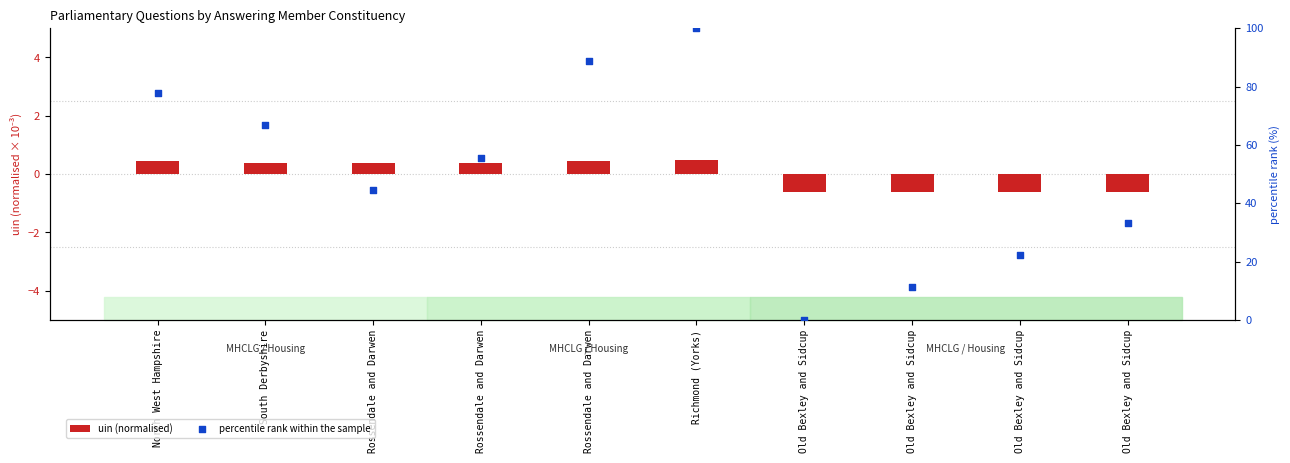

At how many categories does at least one series exceed 31?

7